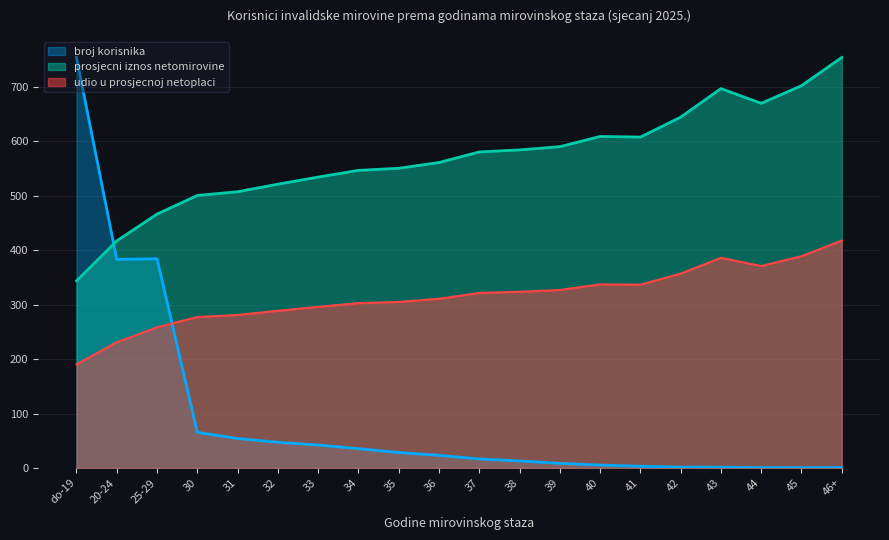

Reading right to left, what are all the values shown in this chart?

broj korisnika: 0.8	0.5	0.7	1.3	1.6	3.1	5.3	8.4	12.9	16.5	23.2	28.3	35.5	42.2	47.2	54.1	65.3	384.1	383.1	753.9
prosjecni iznos netomirovine: 753.9	702.0	669.6	696.7	644.2	607.7	608.8	590.0	584.1	580.3	560.9	550.4	546.5	534.2	521.2	507.3	500.5	466.2	417.1	343.6
udio u prosjecnoj netoplaci: 417.6	388.9	370.9	385.9	356.9	336.6	337.2	326.8	323.6	321.5	310.7	304.9	302.8	295.9	288.7	281.0	277.2	258.3	231.0	190.4